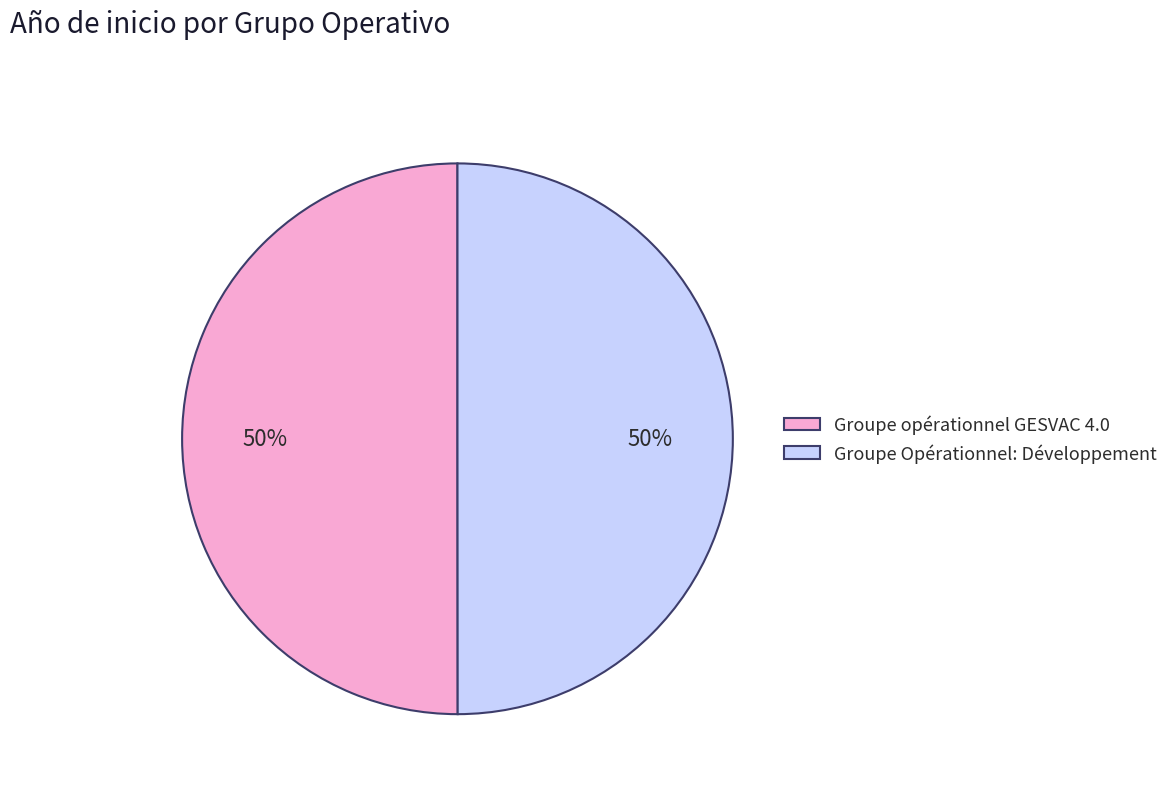

To the nearest percent, what percentage of the pie is Groupe opérationnel GESVAC 4.0?

50%